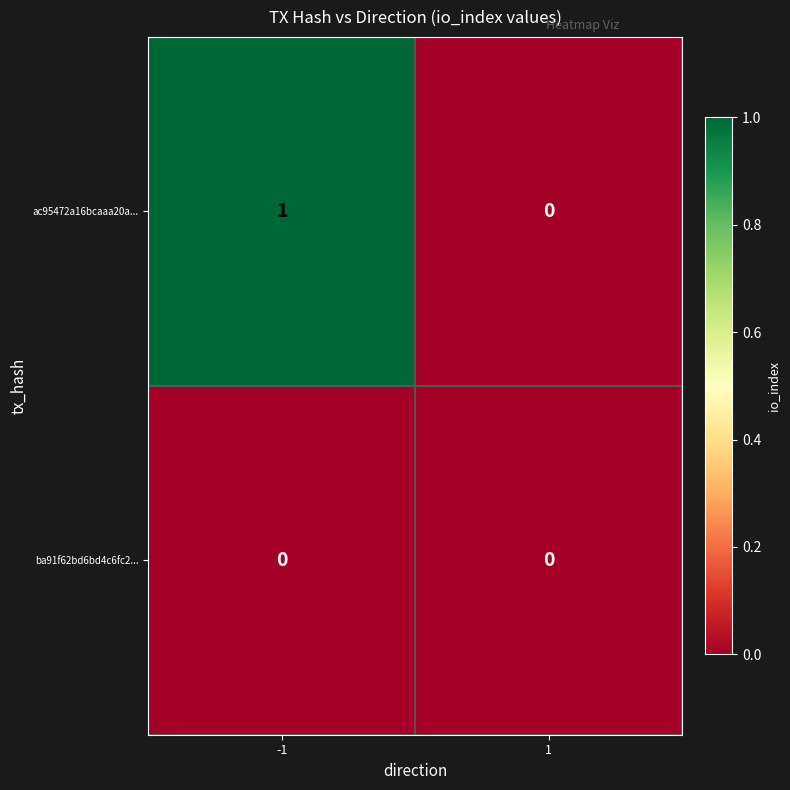

List the series in order of their peak value, lowest first.

ba91f62bd6bd4c6fc2..., ac95472a16bcaaa20a...